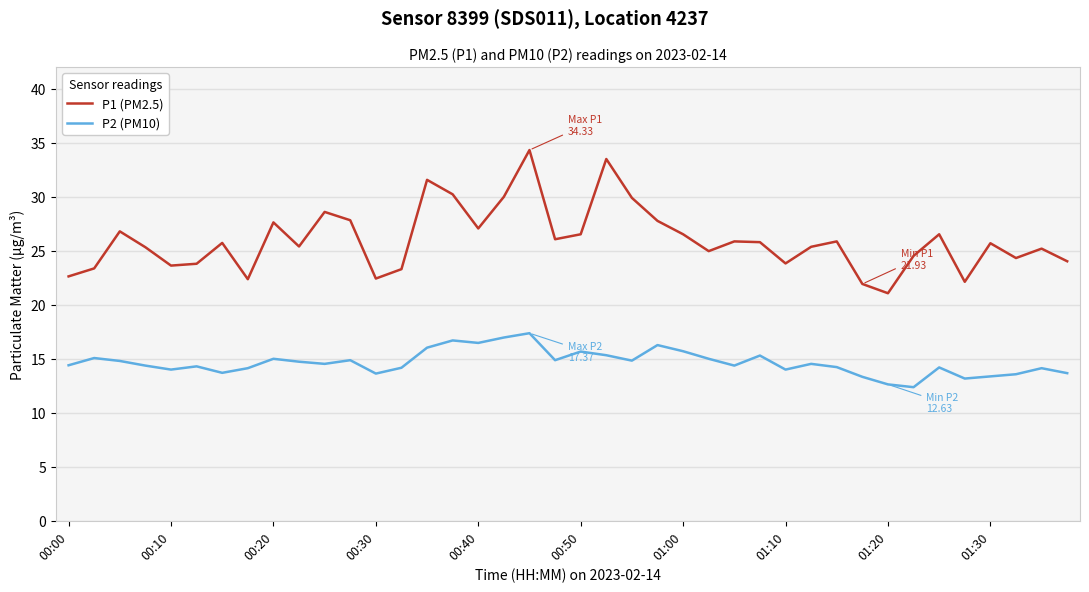

Rank the series by their average value, from highest to lowest.

P1 (PM2.5), P2 (PM10)